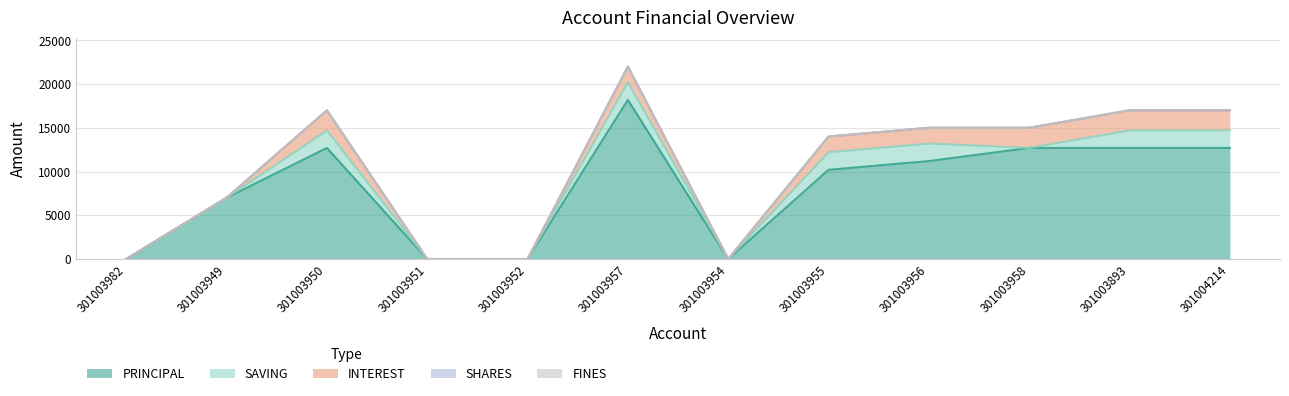

The value of FINES at 301004214 is 0. True or false?

True